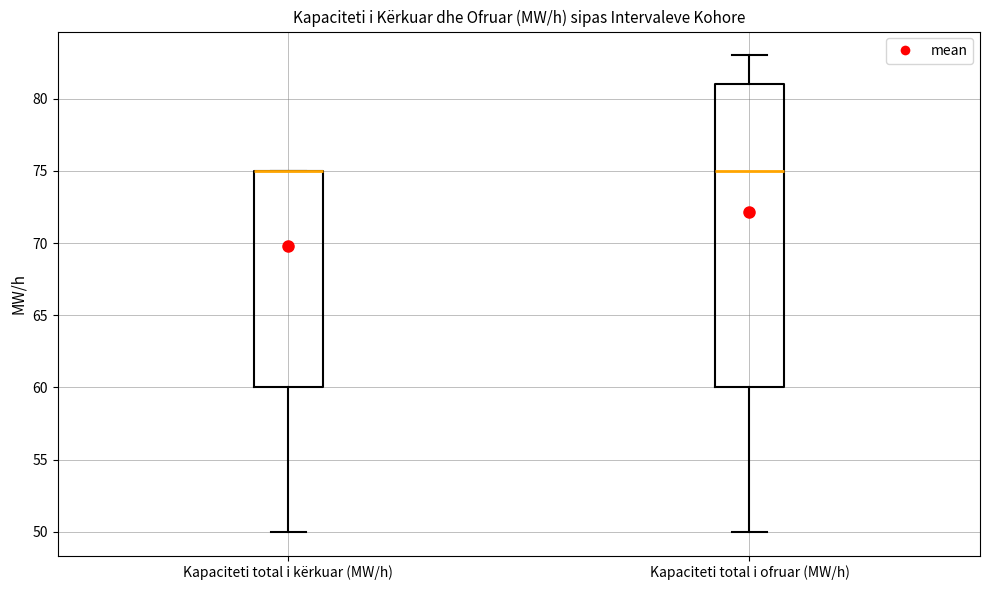

Reading left to right, read every box against the y-axis: the position of its median line, the range the box covers, and the ends of its whiskers. The values are not printed on the chart, so give them approximately, as read against the axis.

Kapaciteti total i kërkuar (MW/h): median 75 (drawn on the box's upper edge), box 60 to 75, whiskers 50 to 75
Kapaciteti total i ofruar (MW/h): median 75, box 60 to 81, whiskers 50 to 83